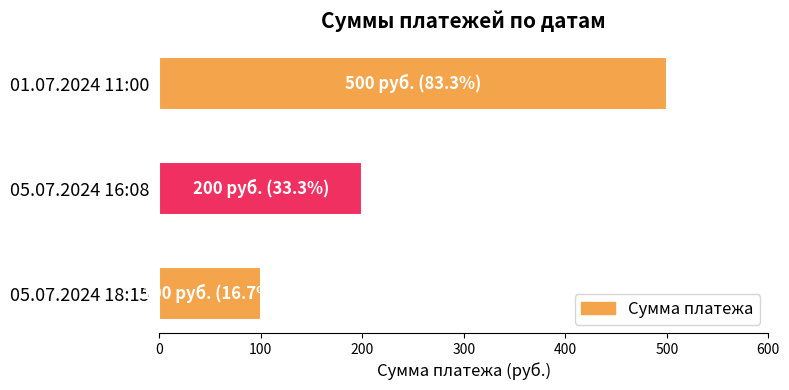

Is it true that the value at 01.07.2024 11:00 is 500?

True